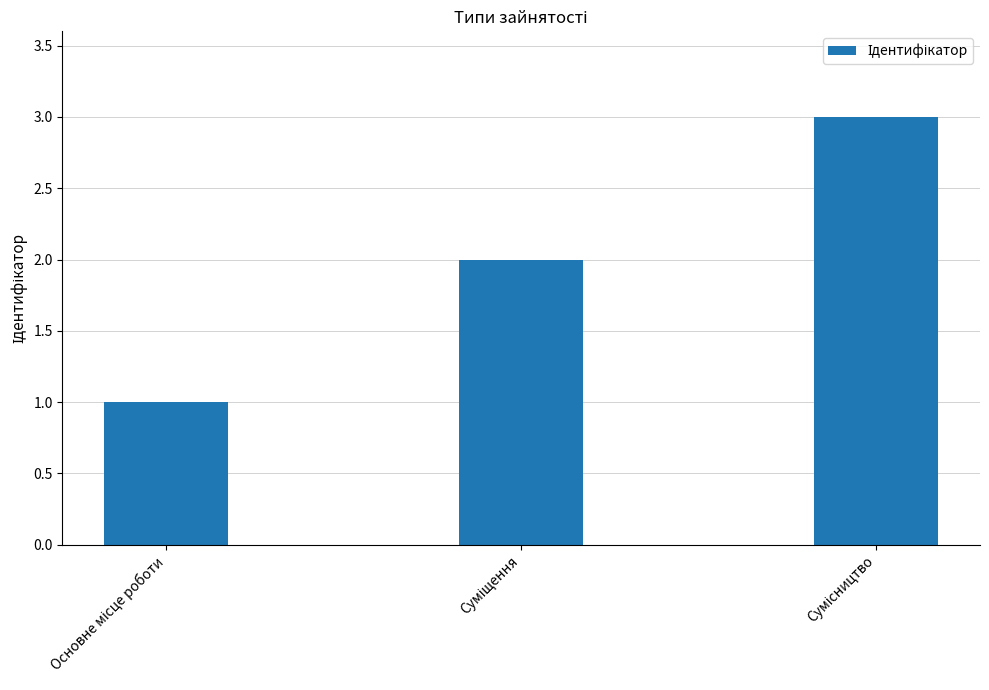

What is the sum of all values?

6